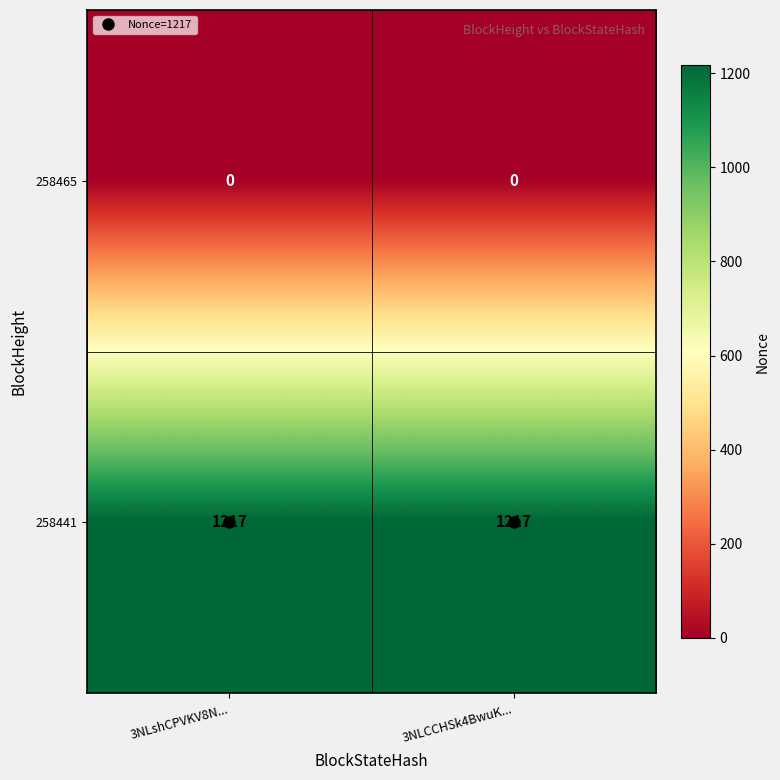

What is the greatest value displayed?

1217